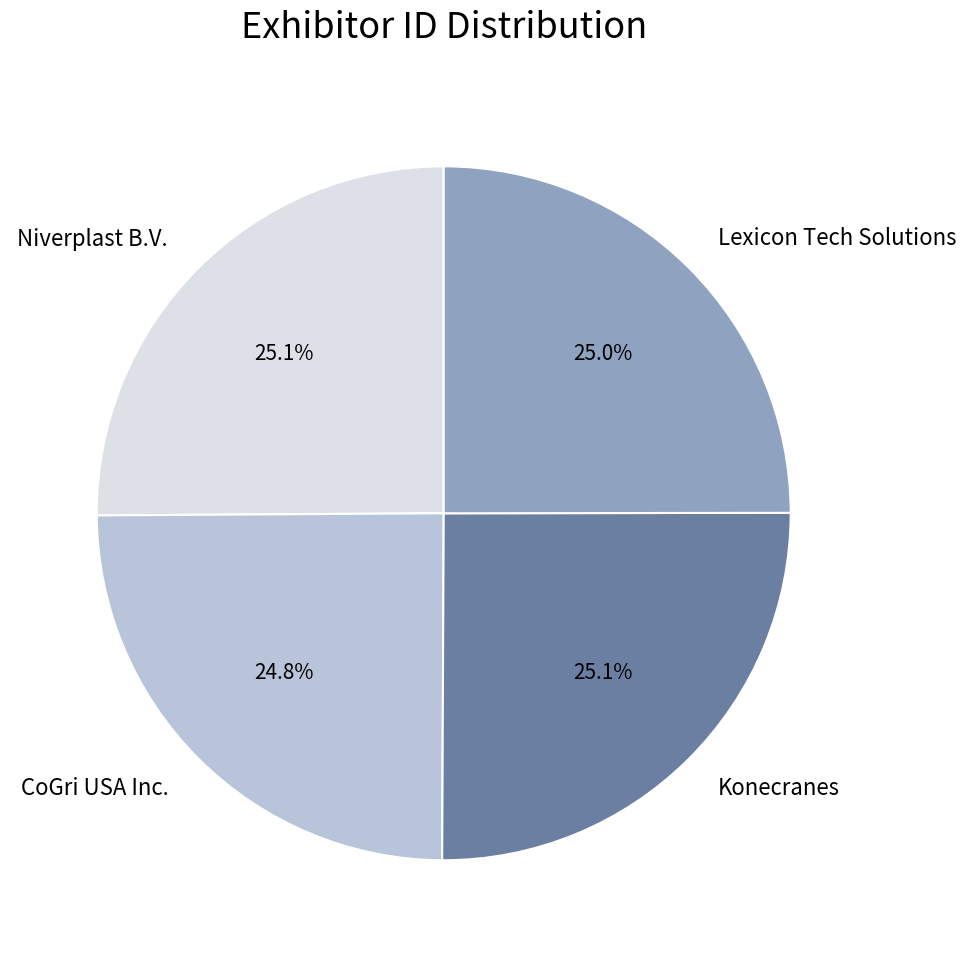

Approximately how many times larger is the value at Niverplast B.V. compared to CoGri USA Inc.?

1.0